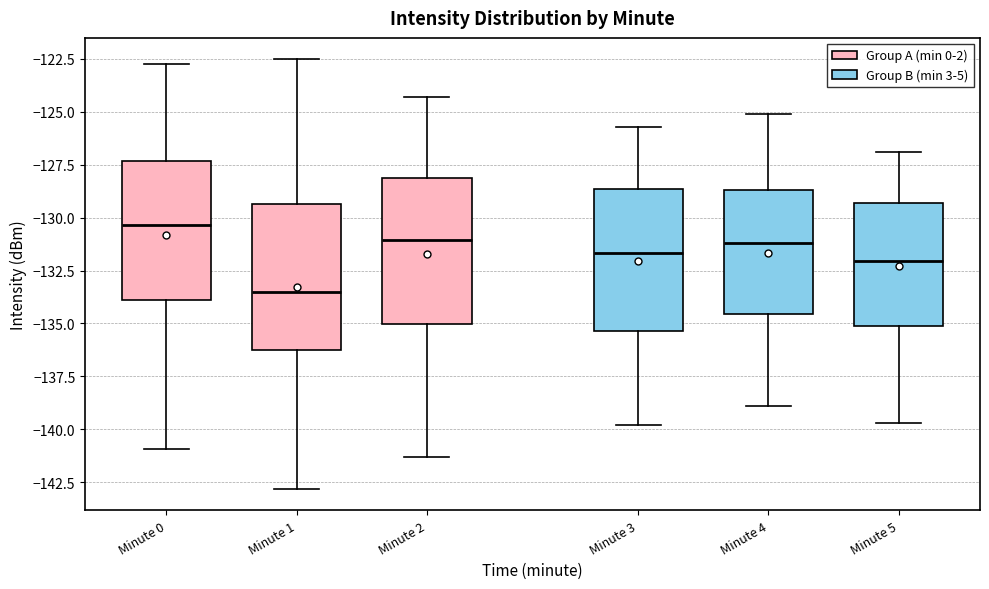

Reading left to right, transcribe this box plot: for each box, give where its median line is, the range the box spans, and where its two whiskers end, as read against the y-axis. The values are not printed on the chart, so give them approximately, as read against the axis.

Minute 0: median -130.5, box -134.0 to -127.5, whiskers -141.0 to -123.0
Minute 1: median -133.5, box -136.5 to -129.5, whiskers -143.0 to -122.5
Minute 2: median -131.0, box -135.0 to -128.0, whiskers -141.5 to -124.5
Minute 3: median -131.5, box -135.5 to -128.5, whiskers -140.0 to -125.5
Minute 4: median -131.0, box -134.5 to -128.5, whiskers -139.0 to -125.0
Minute 5: median -132.0, box -135.0 to -129.5, whiskers -139.5 to -127.0